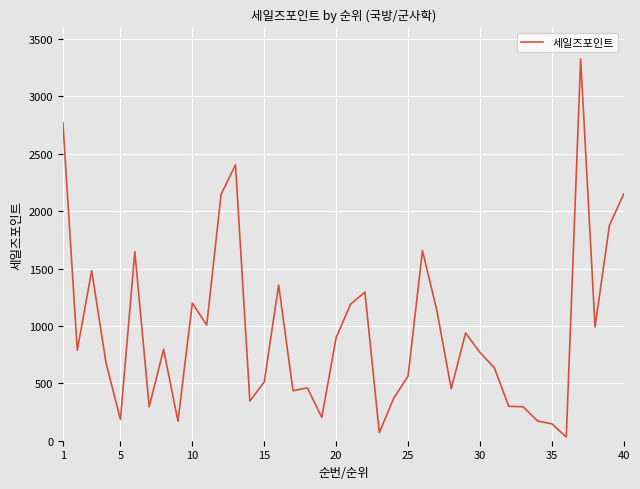

What is the greatest value displayed?

3327